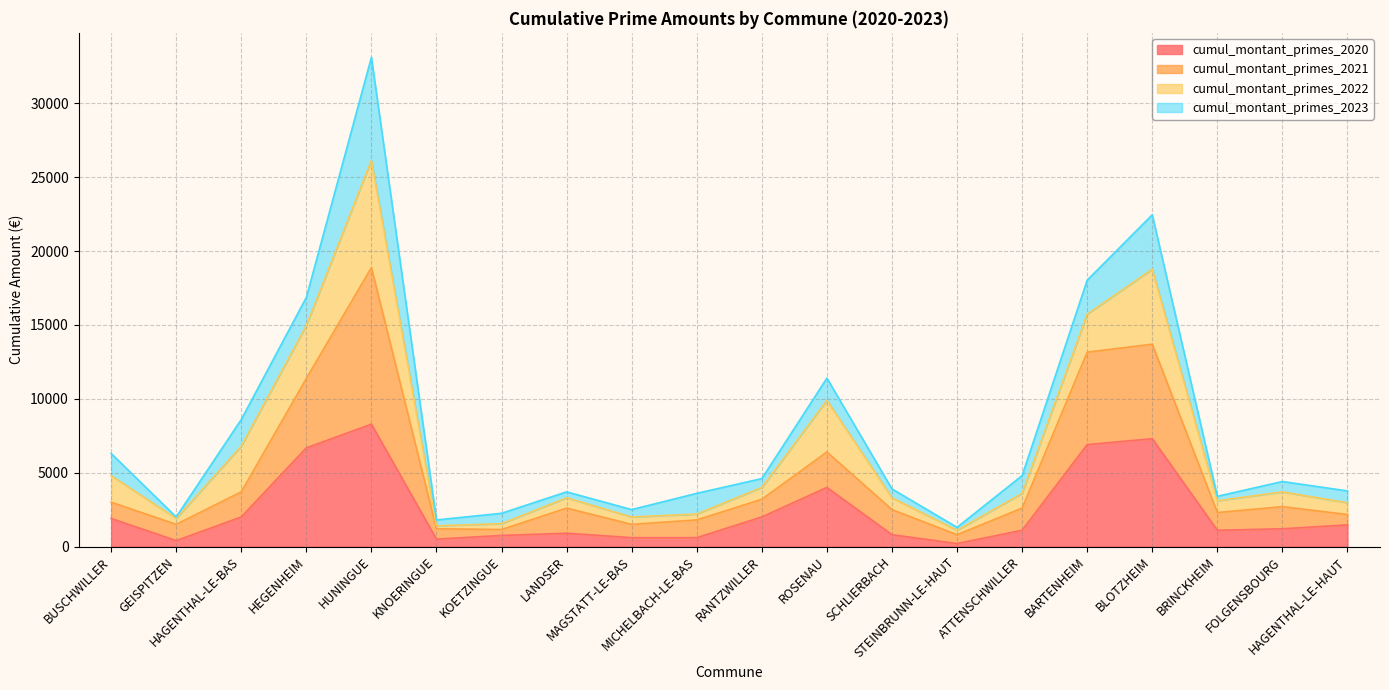

What is the value of the cumul_montant_primes_2021 point at the 8th from the left?

2600.0